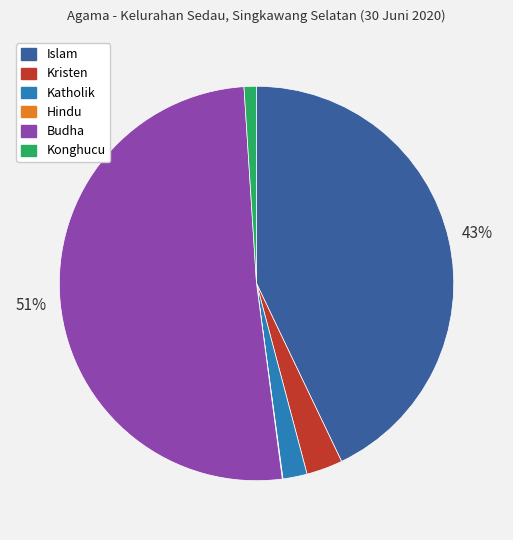

Combined, do Konghucu and Katholik account for over 50%?

No